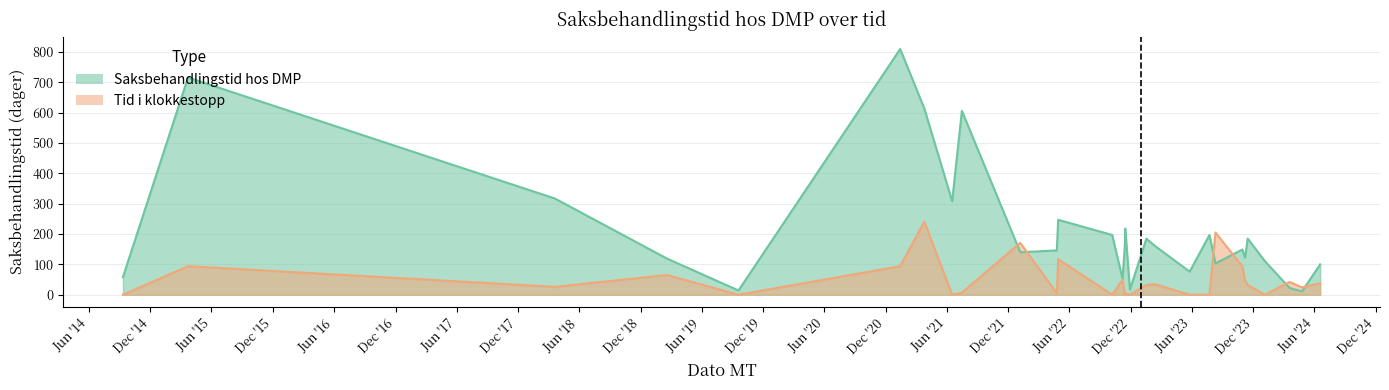

What is the difference between the maximum and minimum values in the Saksbehandlingstid hos DMP series?

799